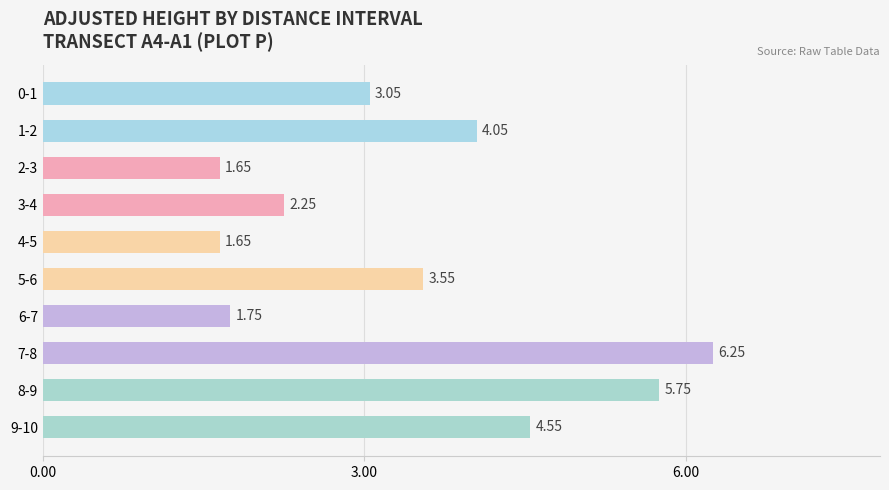

What is the change in value from 0-1 to 5-6?

+0.5